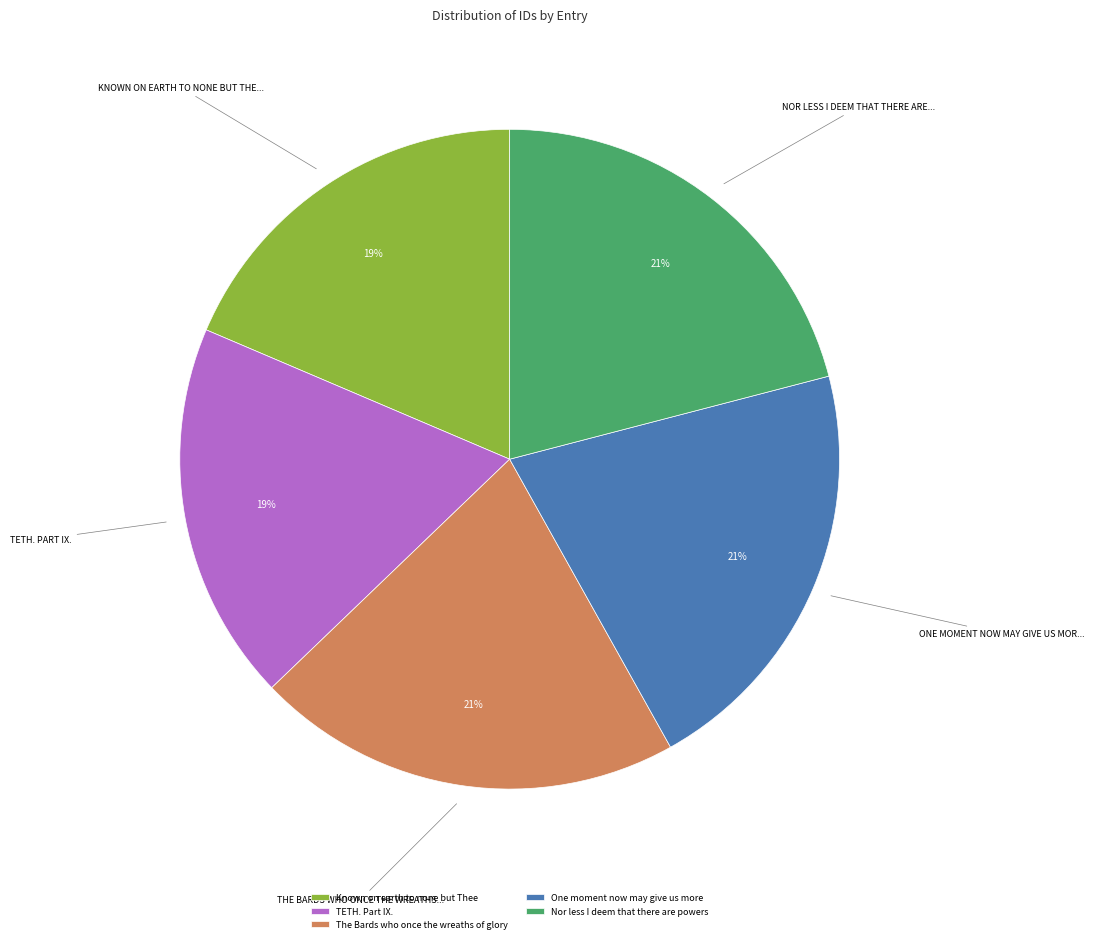

True or false: One moment now may give us more accounts for 21% of the total.

True